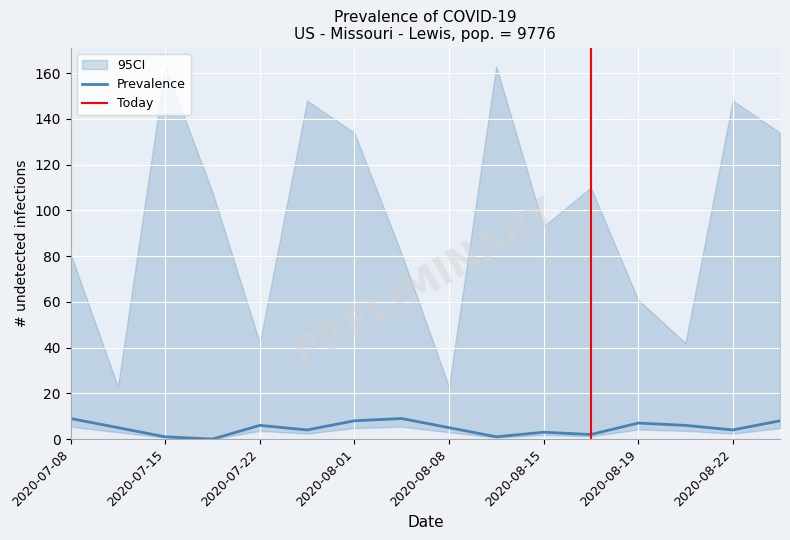

At which category is the sum across all series the highest?

2